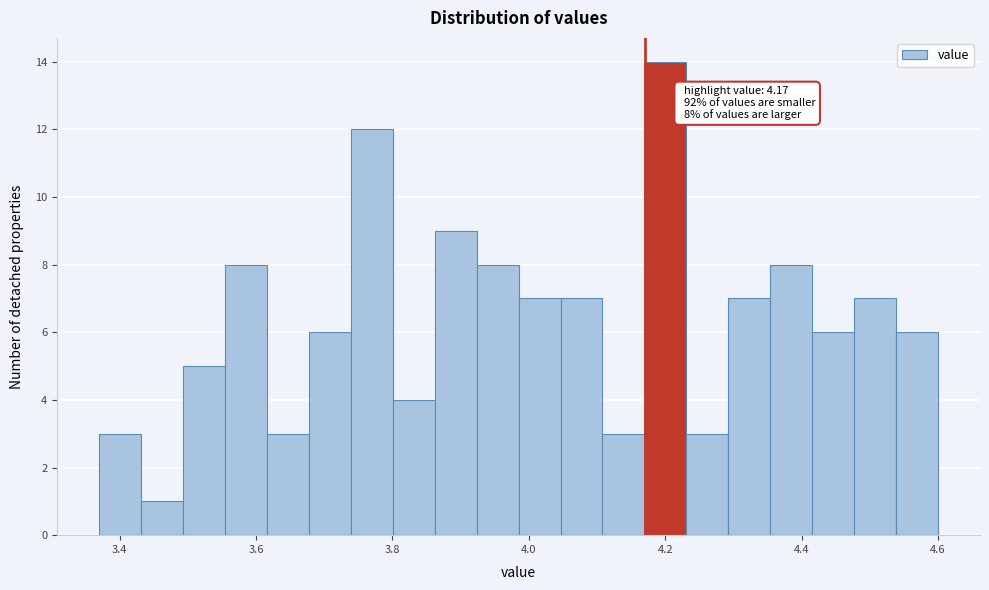

Around what value on the x-axis is the tallest bar? Give the approximate position of its centre, as read against the axis.

4.20